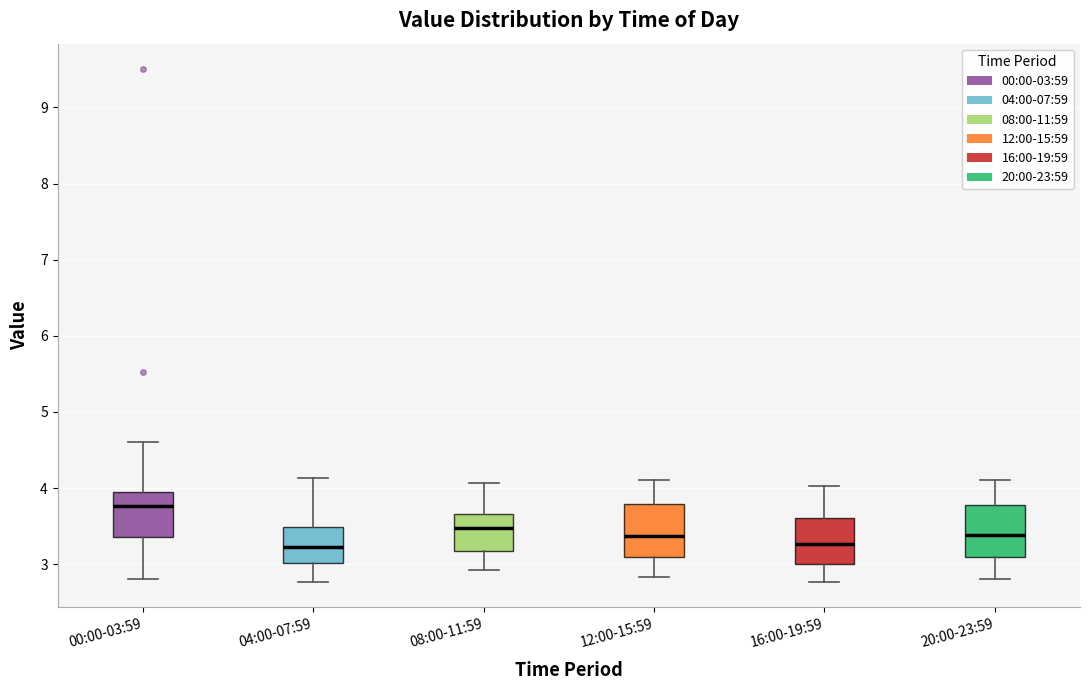

Reading left to right, transcribe this box plot: for each box, give where its median line is, the range the box spans, and where its two whiskers end, as read against the y-axis. The values are not printed on the chart, so give them approximately, as read against the axis.

00:00-03:59: median 3.8, box 3.4 to 3.9, whiskers 2.8 to 4.6
04:00-07:59: median 3.2, box 3.0 to 3.5, whiskers 2.8 to 4.1
08:00-11:59: median 3.5, box 3.2 to 3.7, whiskers 2.9 to 4.1
12:00-15:59: median 3.4, box 3.1 to 3.8, whiskers 2.8 to 4.1
16:00-19:59: median 3.3, box 3.0 to 3.6, whiskers 2.8 to 4.0
20:00-23:59: median 3.4, box 3.1 to 3.8, whiskers 2.8 to 4.1